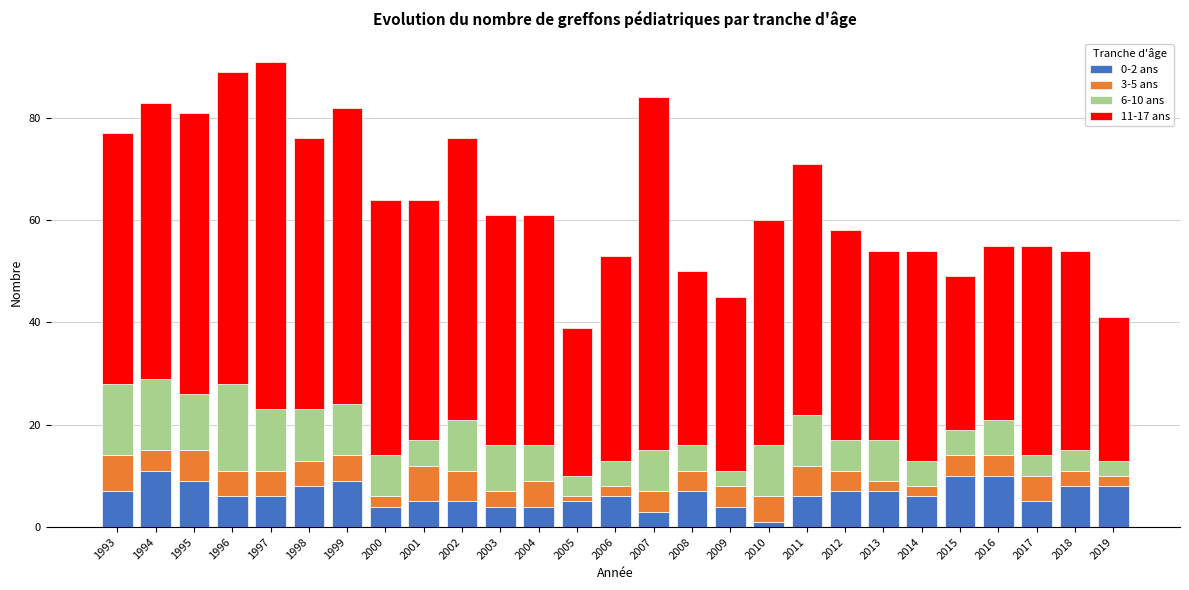

What is the total value across all series at 2000?

64